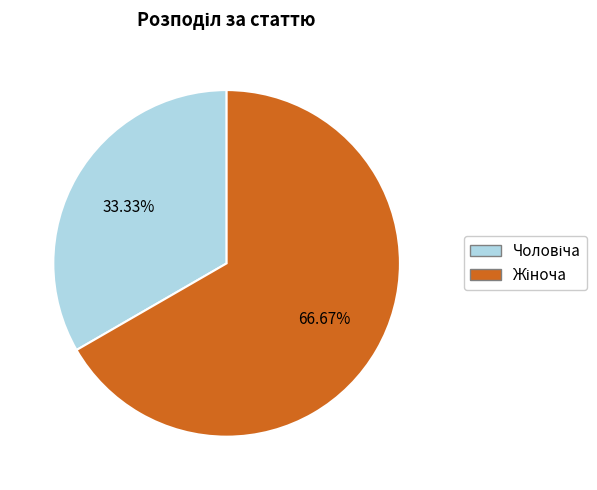

Does any single category account for the majority?

Yes